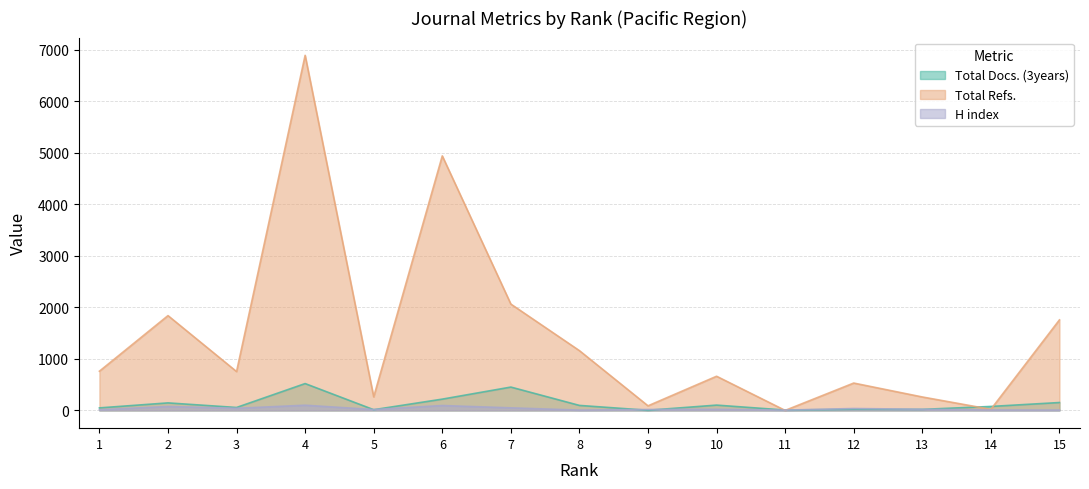

After their last crossing, which series has the higher values: Total Refs. or H index?

Total Refs.